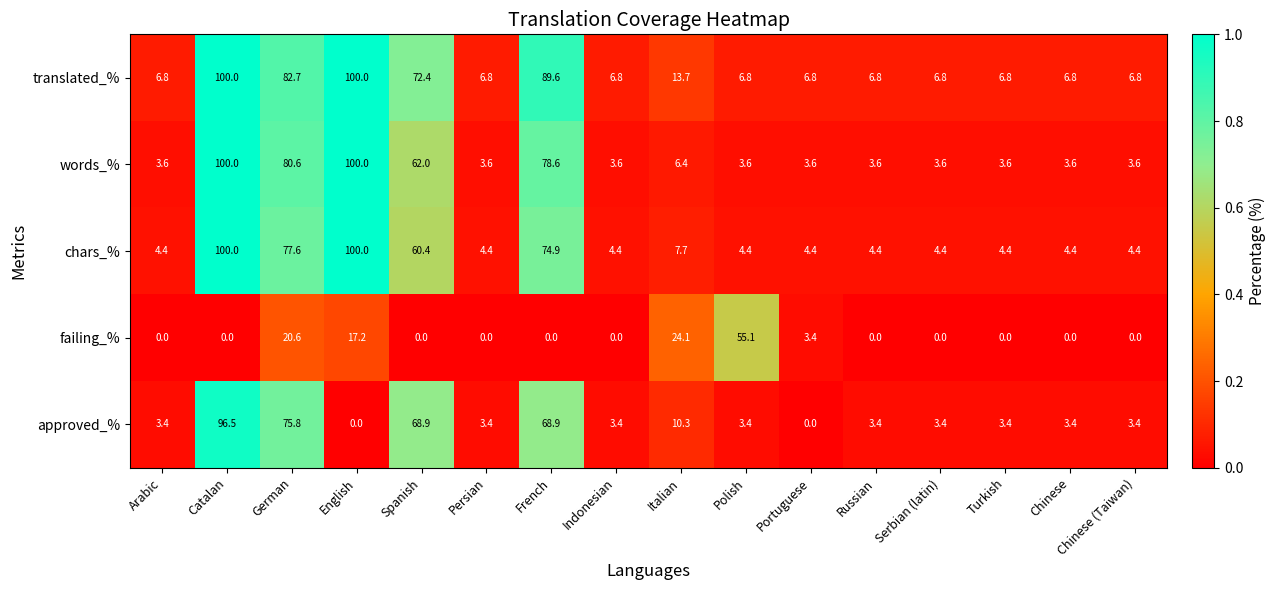

What is the total value across all series at Persian?

18.2